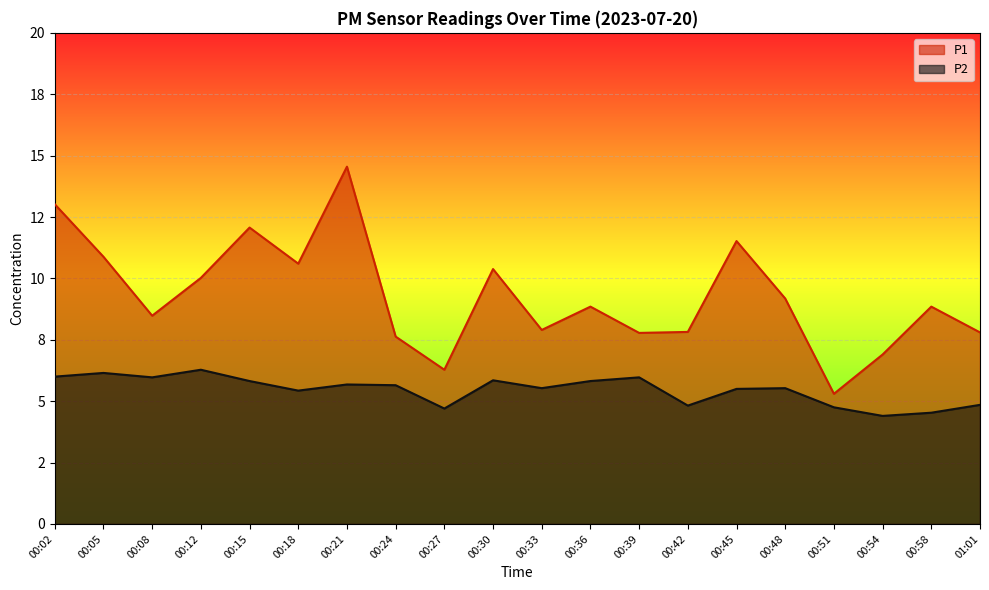

Rank the series at 00:18 from lowest to highest value.

P2, P1